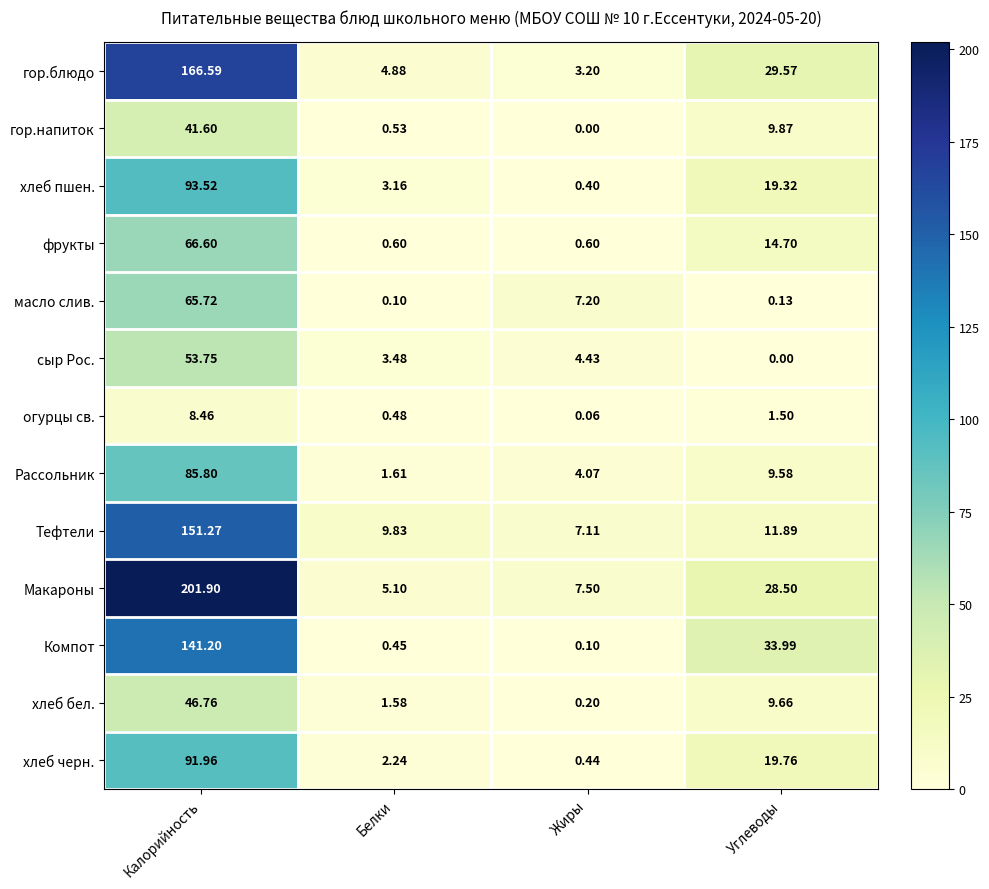

How many values in the сыр Рос. series exceed 4?

2